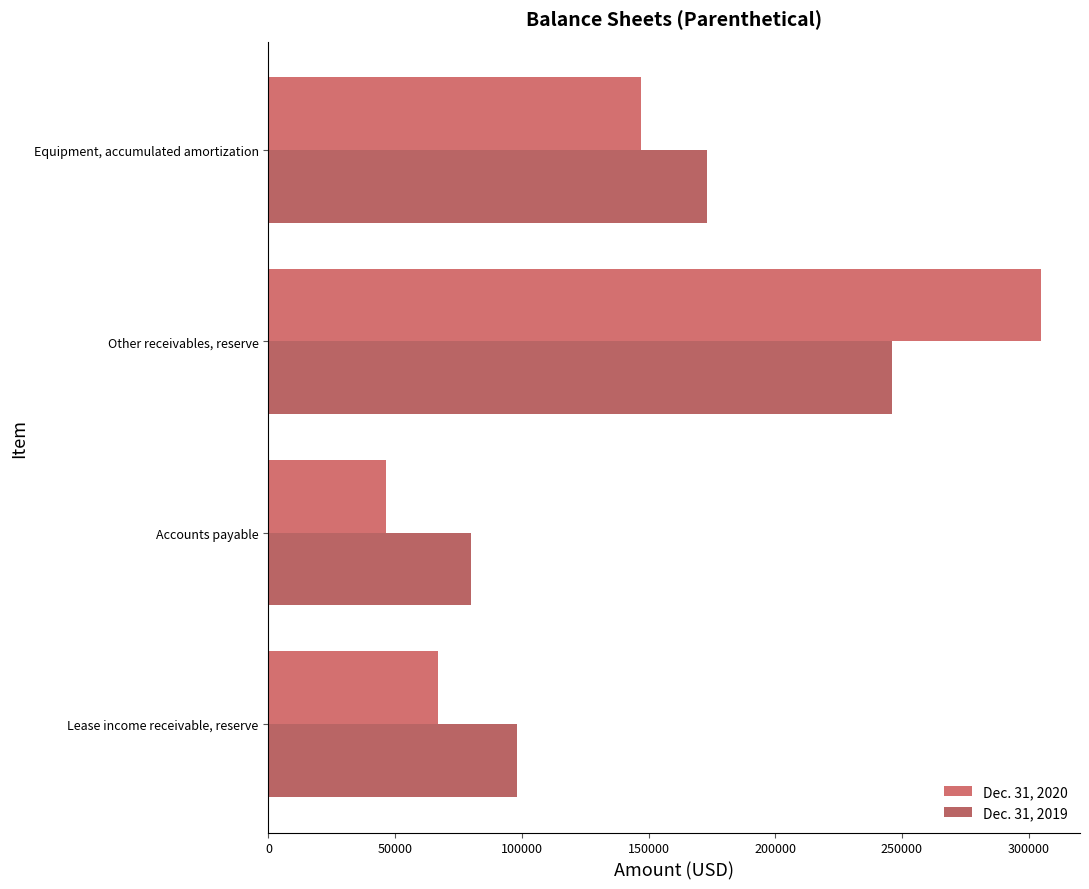

At which label does Dec. 31, 2019 reach its minimum?

Accounts payable